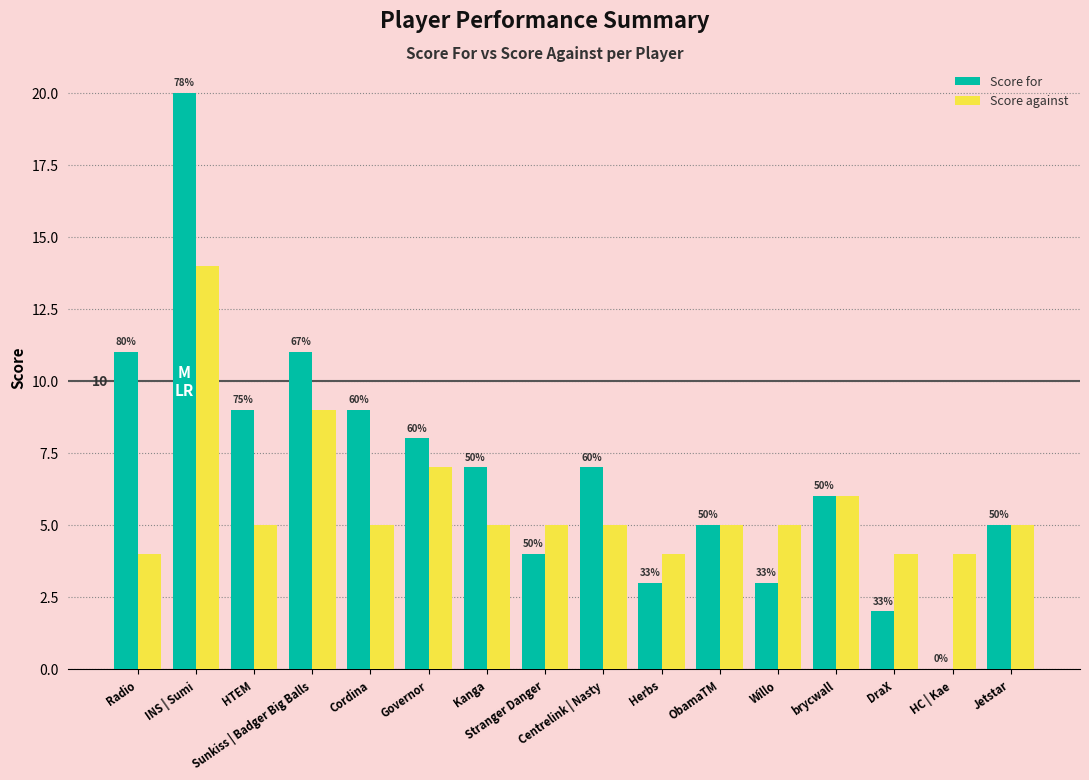

What is the difference between the maximum and minimum values in the Score for series?

20